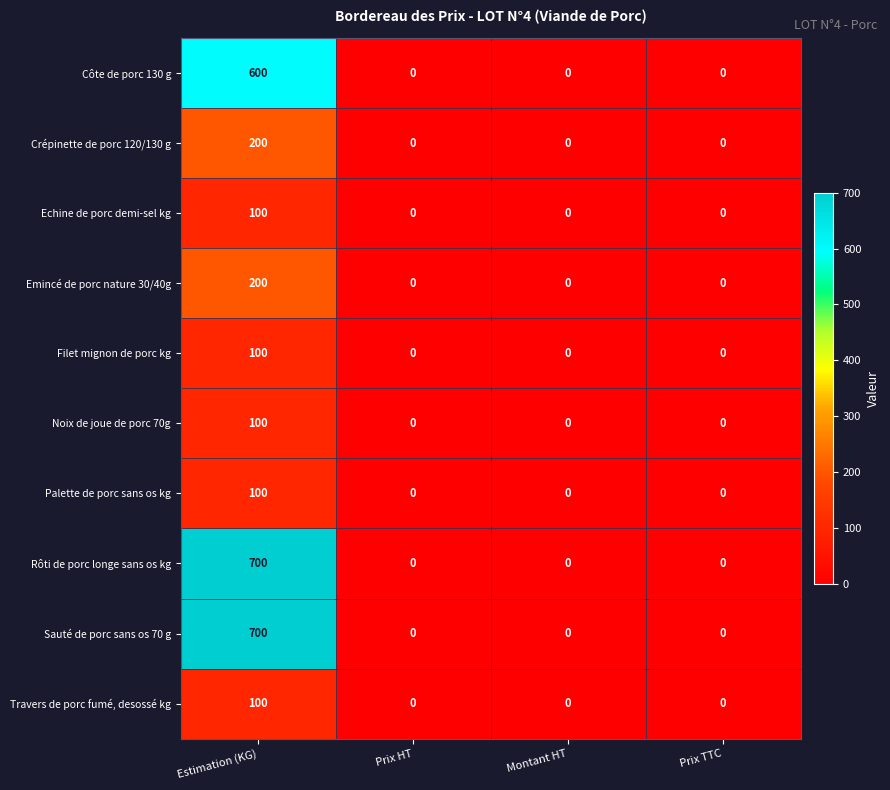

Count the Filet mignon de porc kg values in the range 0 to 100.

4